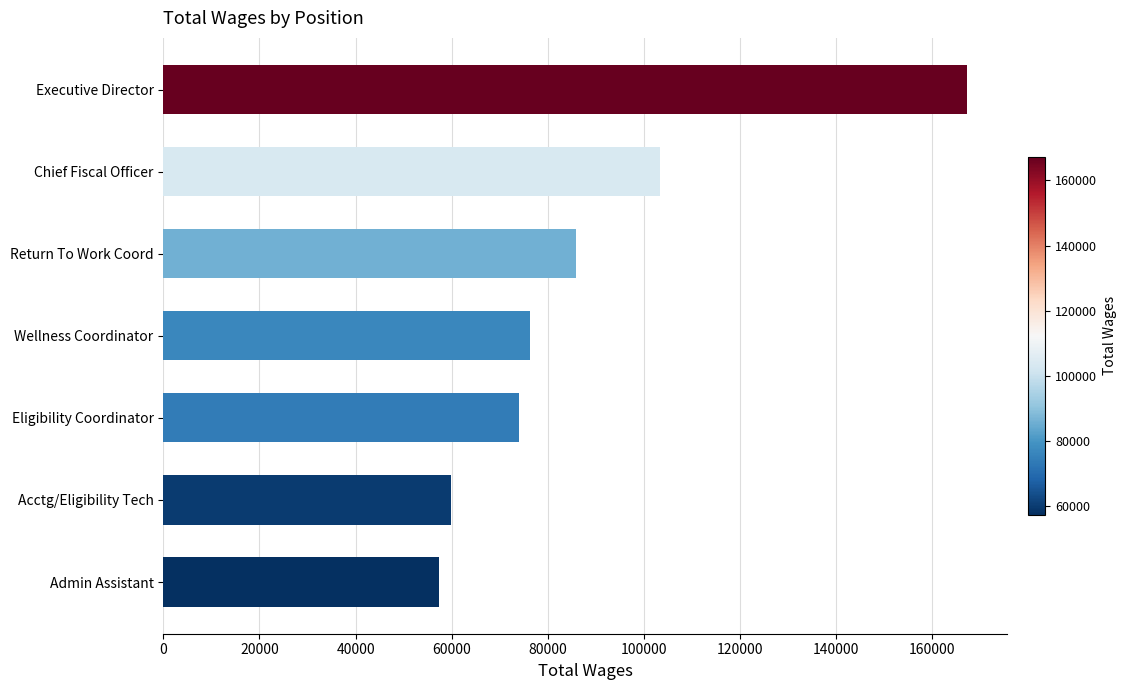

What is the sum of the values at Acctg/Eligibility Tech and Eligibility Coordinator?

133823